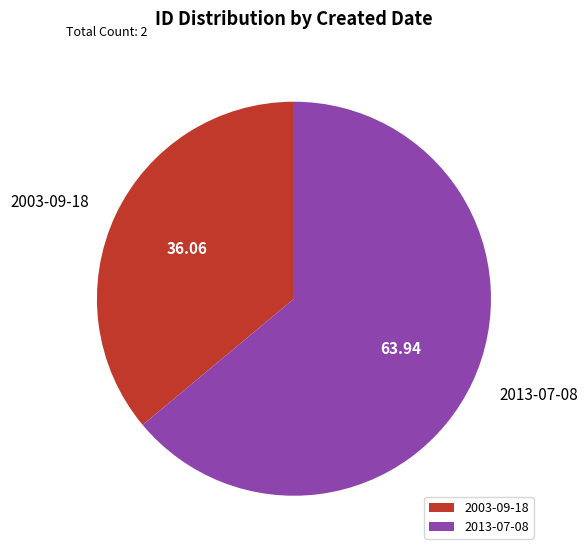

Do 2013-07-08 and 2003-09-18 together represent more than half of the pie?

Yes